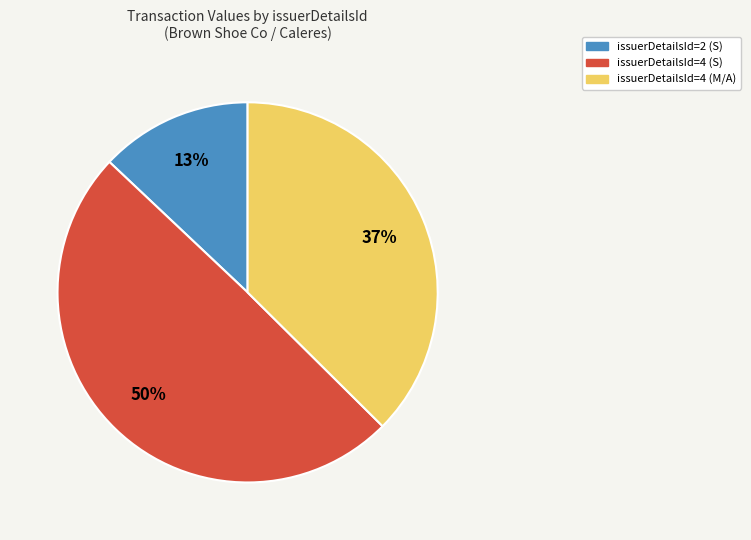

Is there any slice that represents more than half of the pie?

No